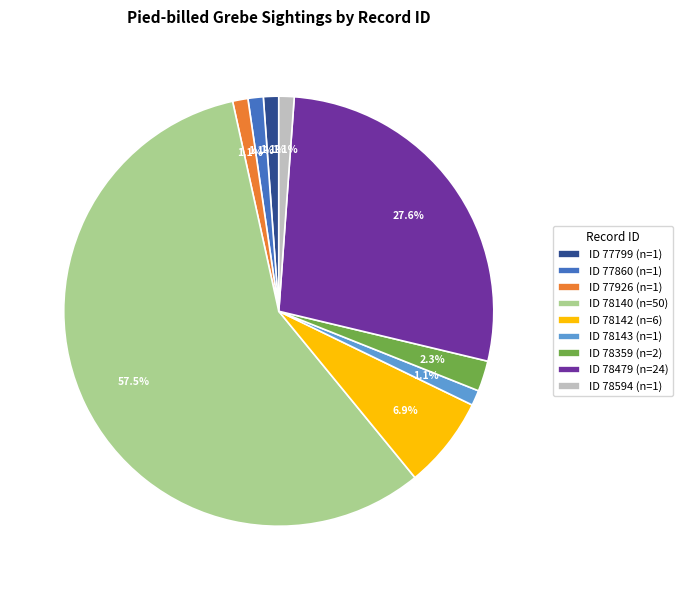

What is the largest slice in the pie chart?

ID 78140 (n=50)